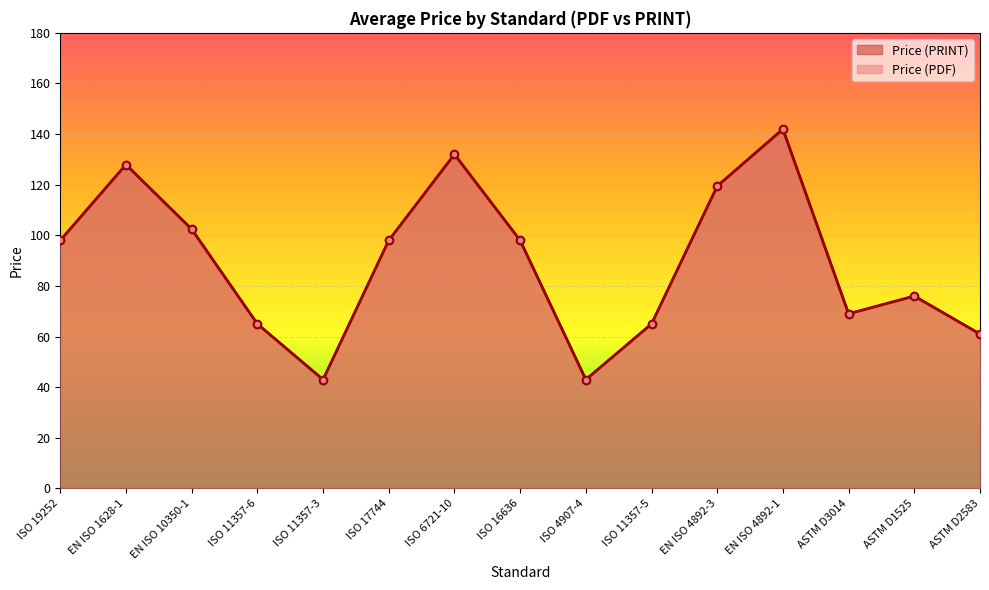

At which category is the sum across all series the highest?

EN ISO 4892-1